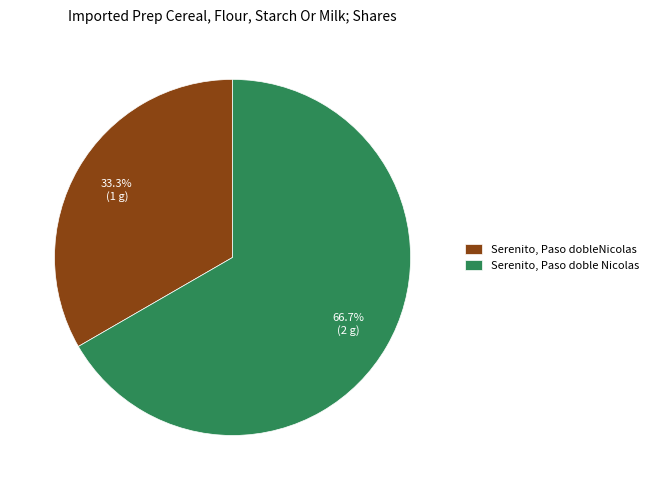

How many slices are in this pie chart?

2